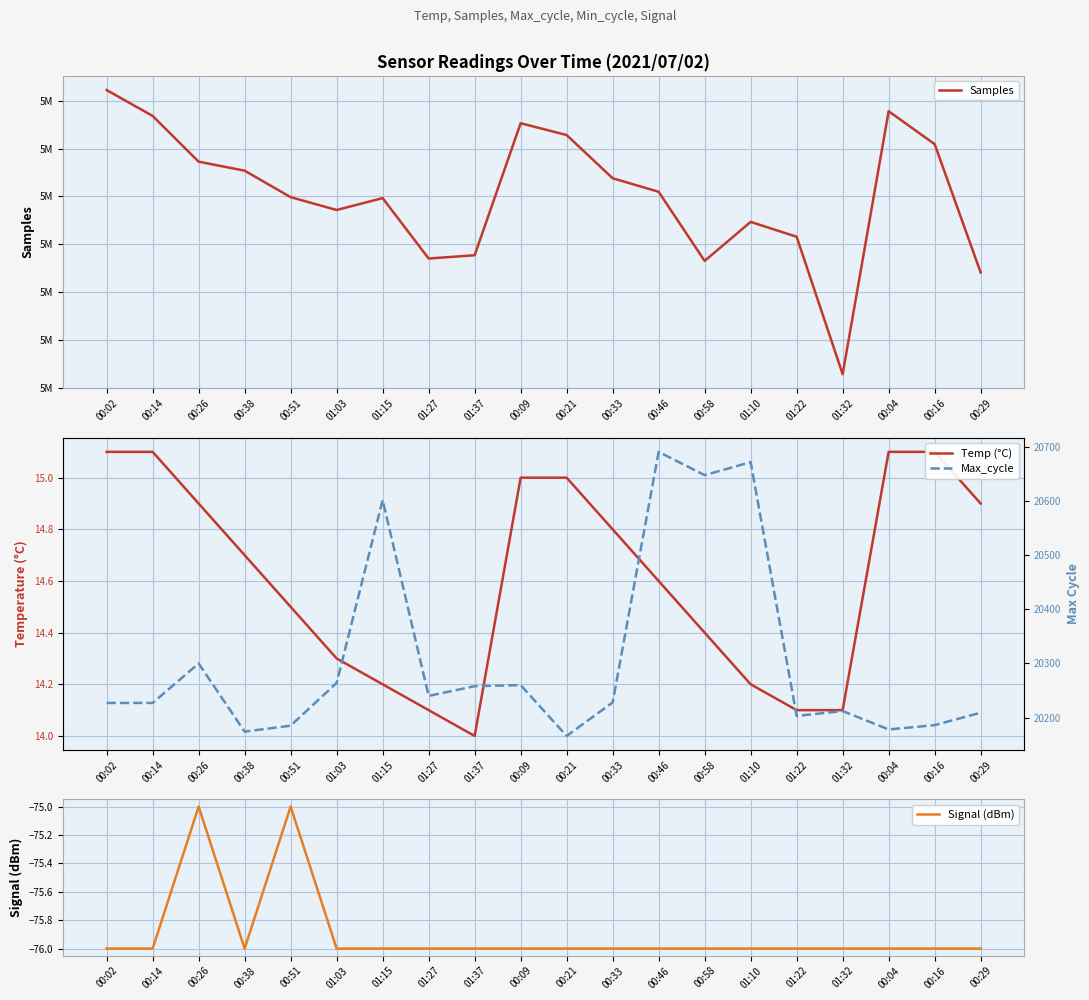

Where is Samples nearest to the value 5053128?

01:22